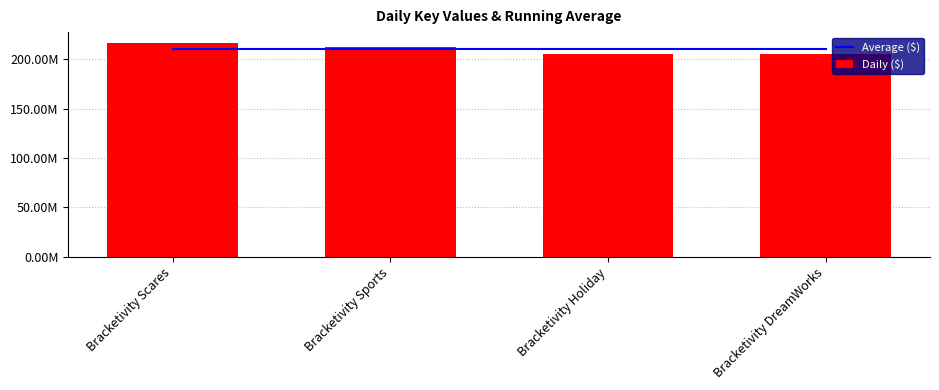

The Daily ($) series shows 216498106.0 at Bracketivity Scares. True or false?

True